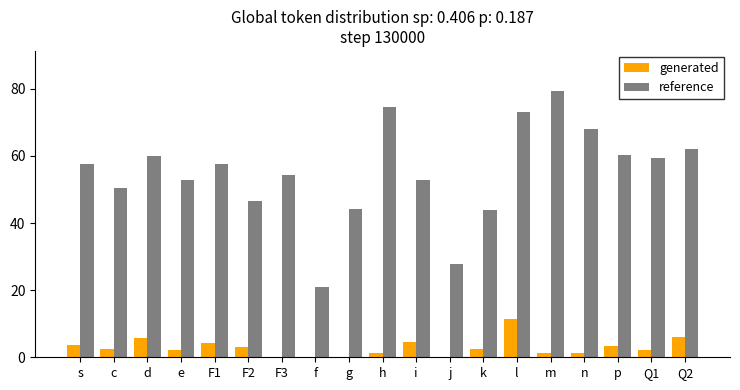

The value of reference at i is 52.7. True or false?

True